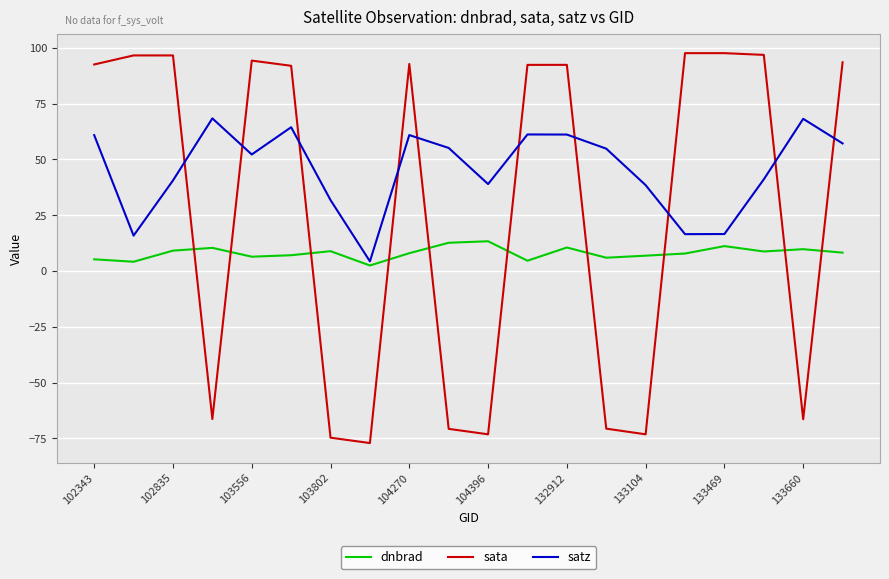

Rank the series by their maximum value, from highest to lowest.

sata, satz, dnbrad